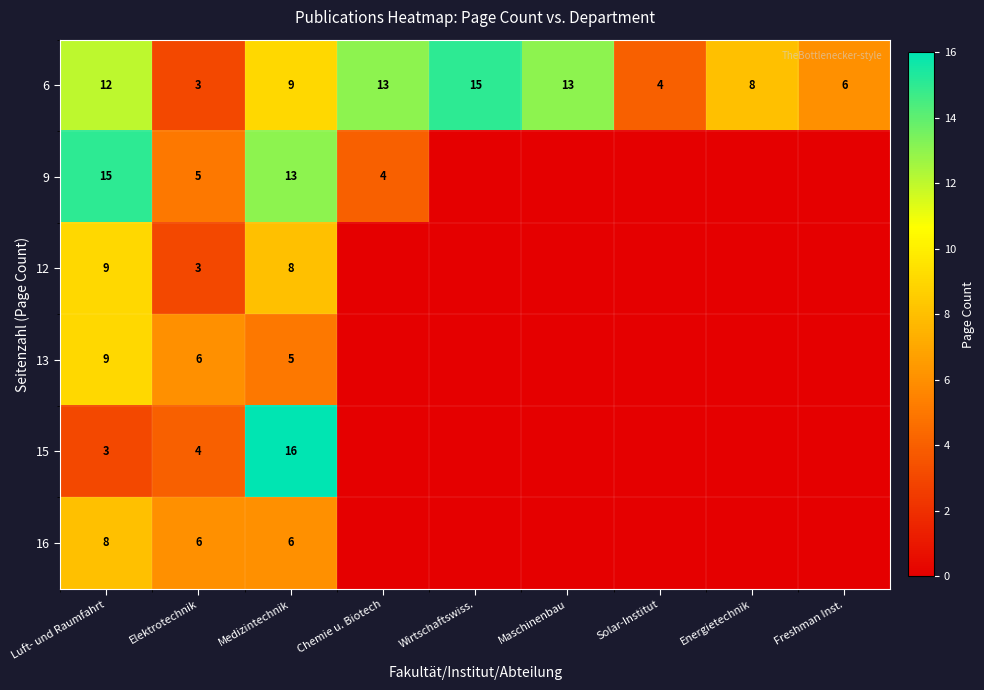

What is the total value across all series at Luft- und Raumfahrt?

56